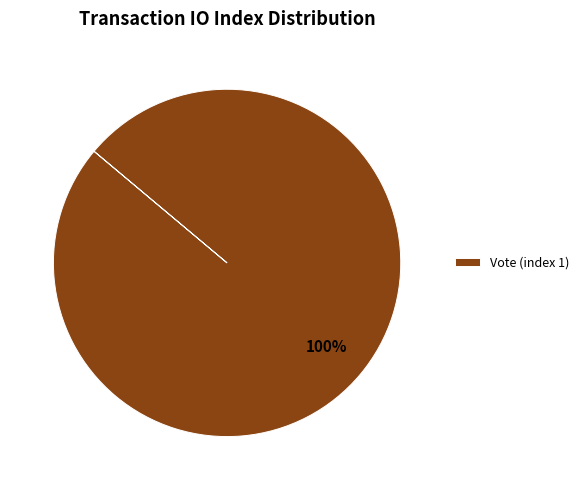

True or false: Vote (index 1) accounts for 87% of the total.

False